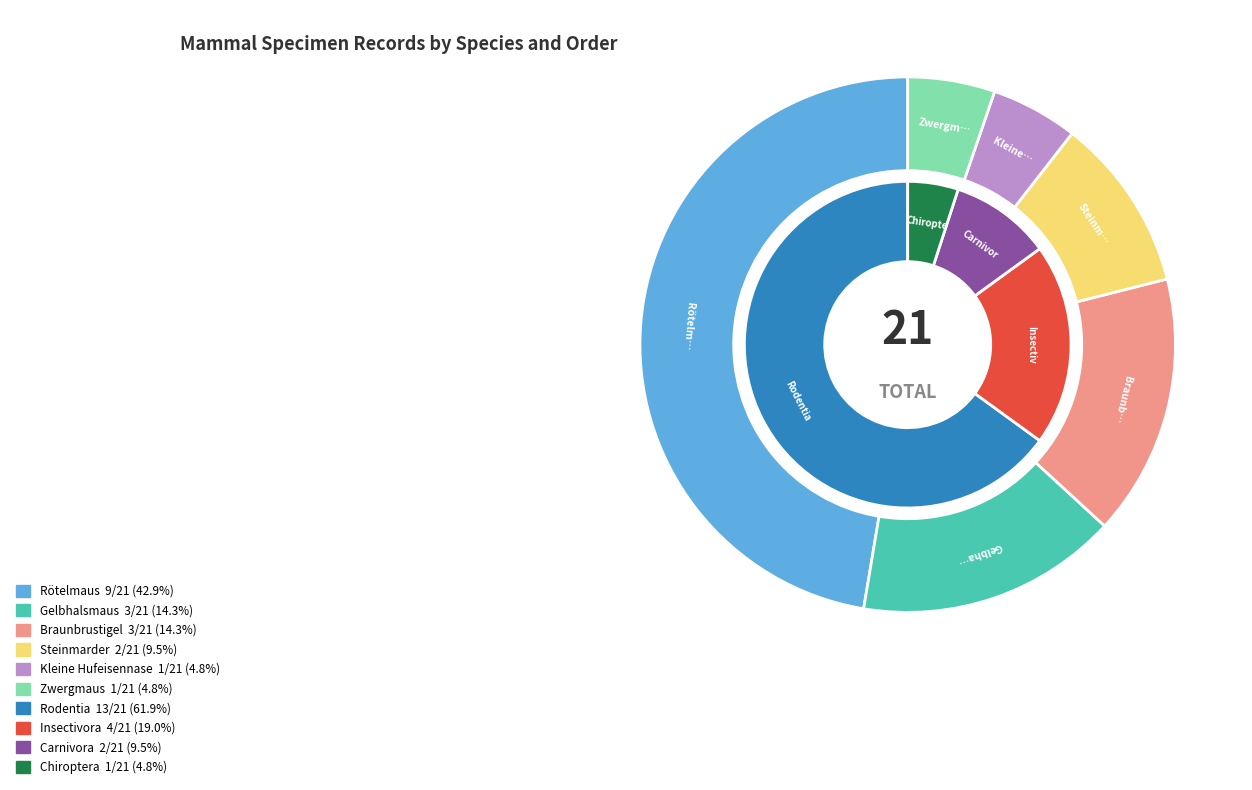

Does Gelbhalsmaus account for over 50% of the chart?

No